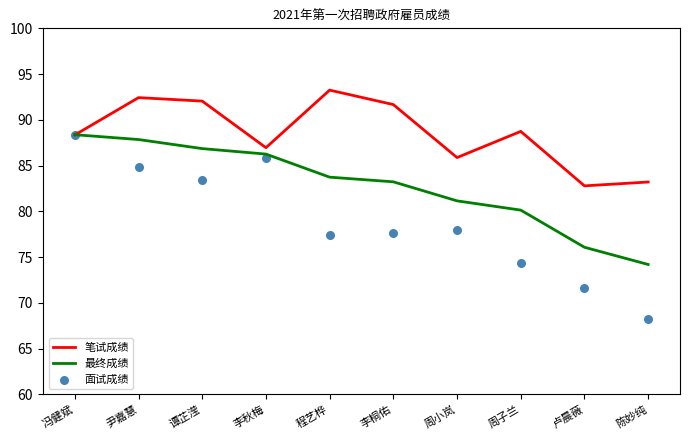

At which category is the sum across all series the highest?

冯健斌